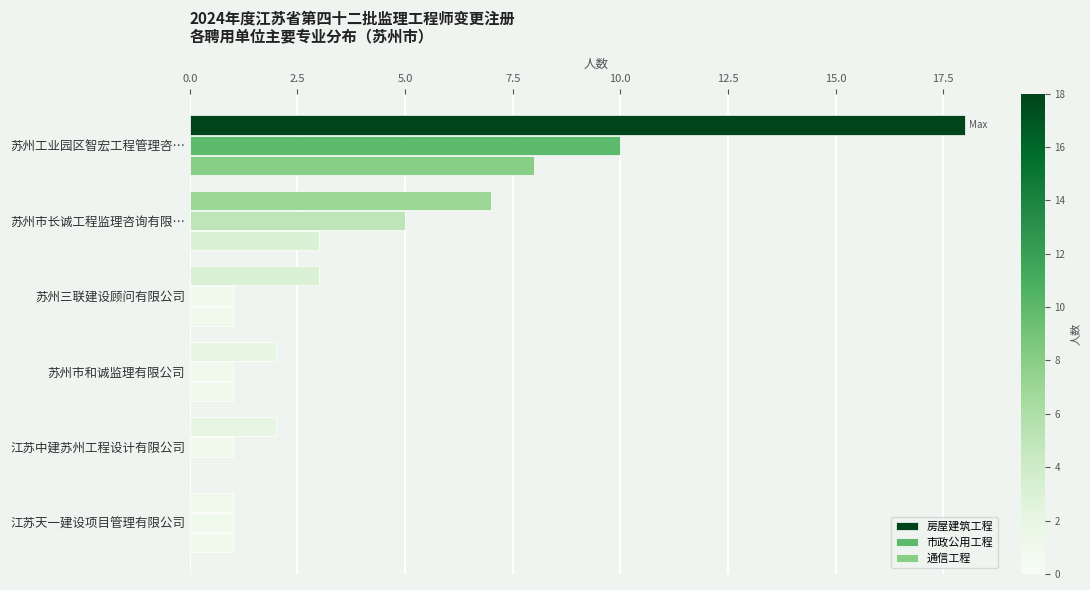

Count the number of categories in the chart.

6